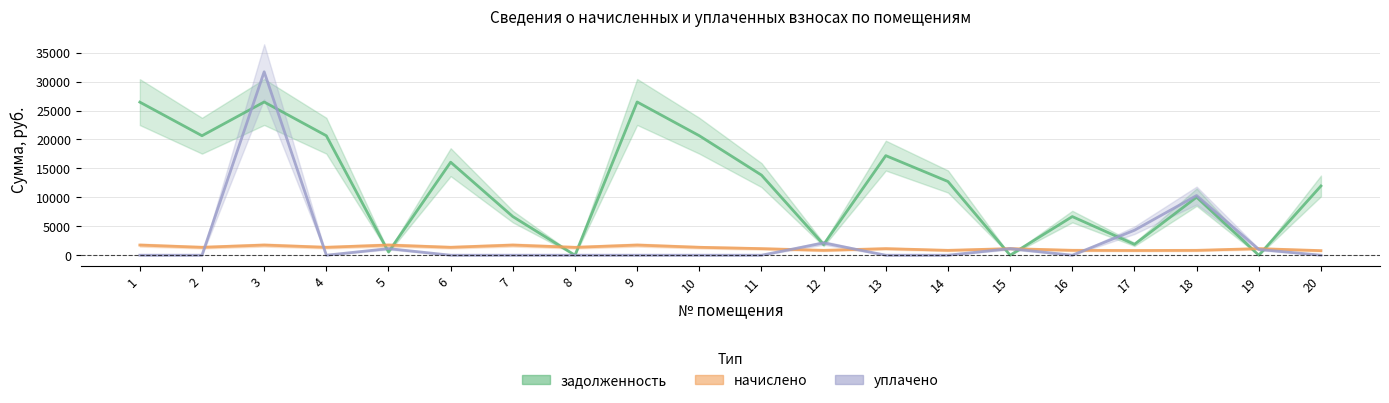

Is the value of задолженность at 14 greater than the value of начислено at 8?

Yes